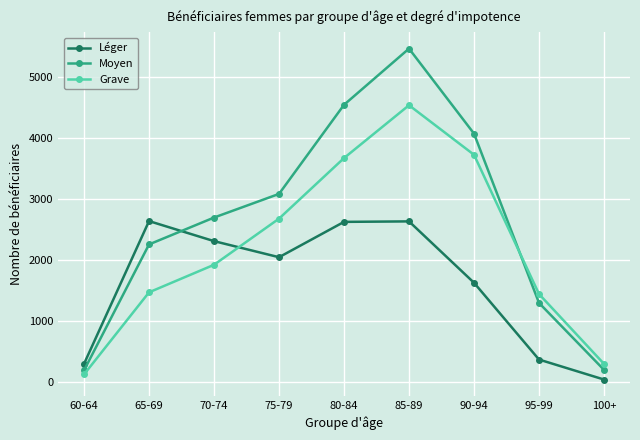

What is the lowest value of the Léger series?

44